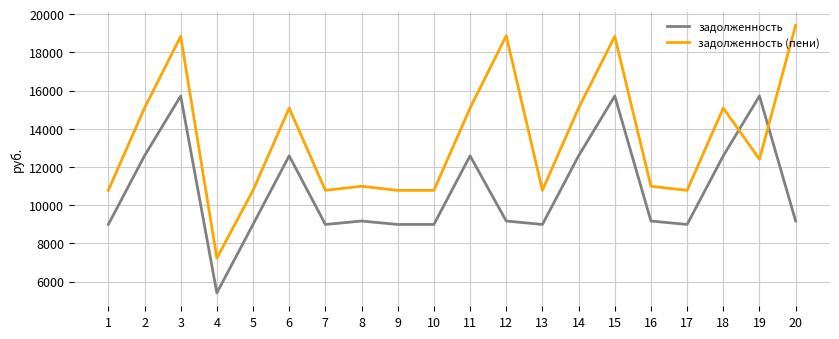

In задолженность, how many points are higher than both neighbors (excluding endpoints)?

6